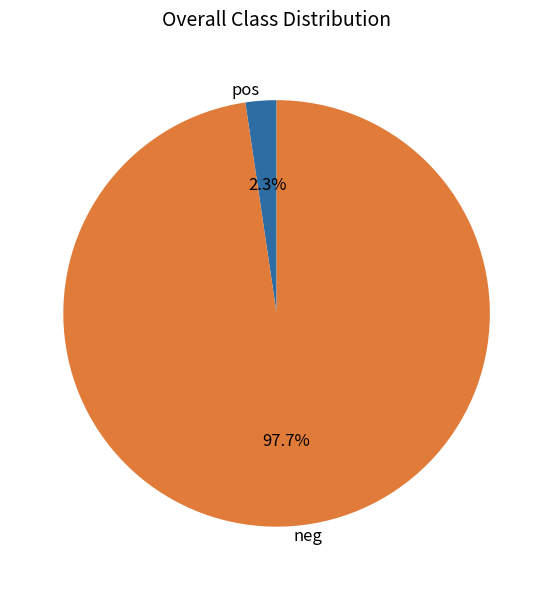

Which category has the smallest portion of the pie?

pos